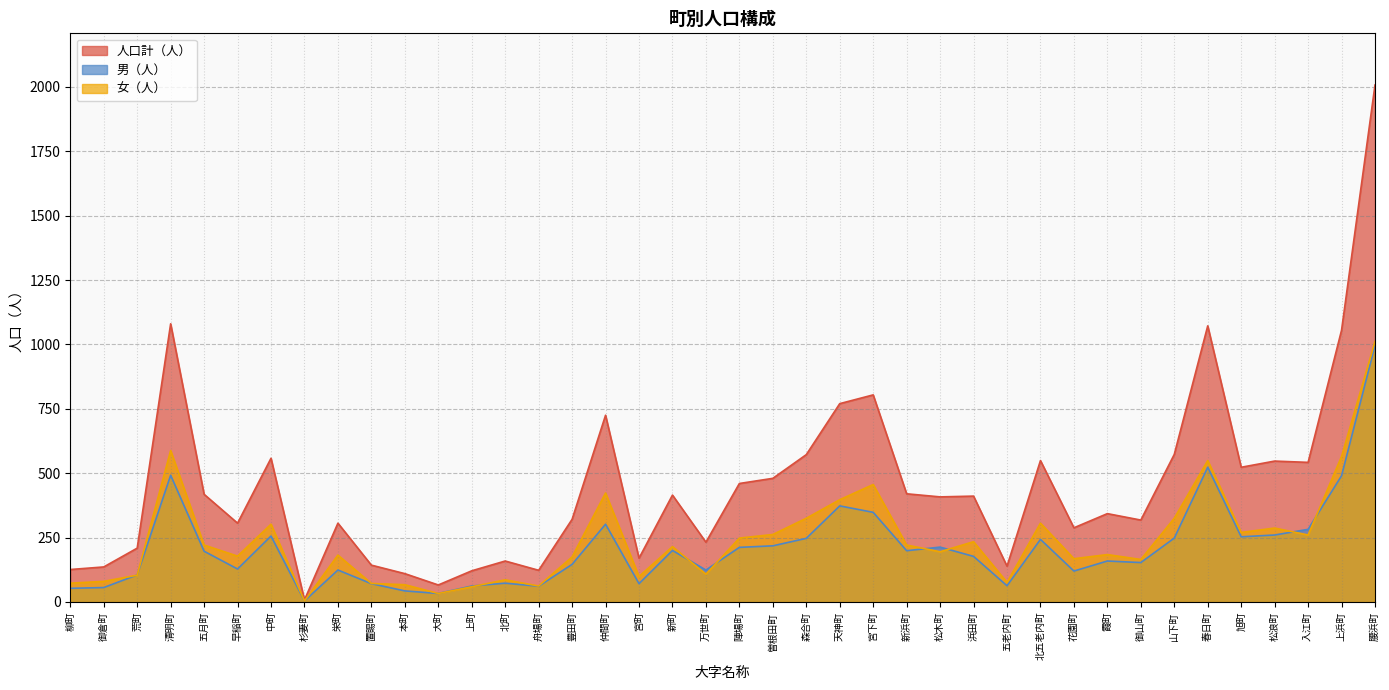

What are all the series names shown in the legend?

人口計（人）, 男（人）, 女（人）